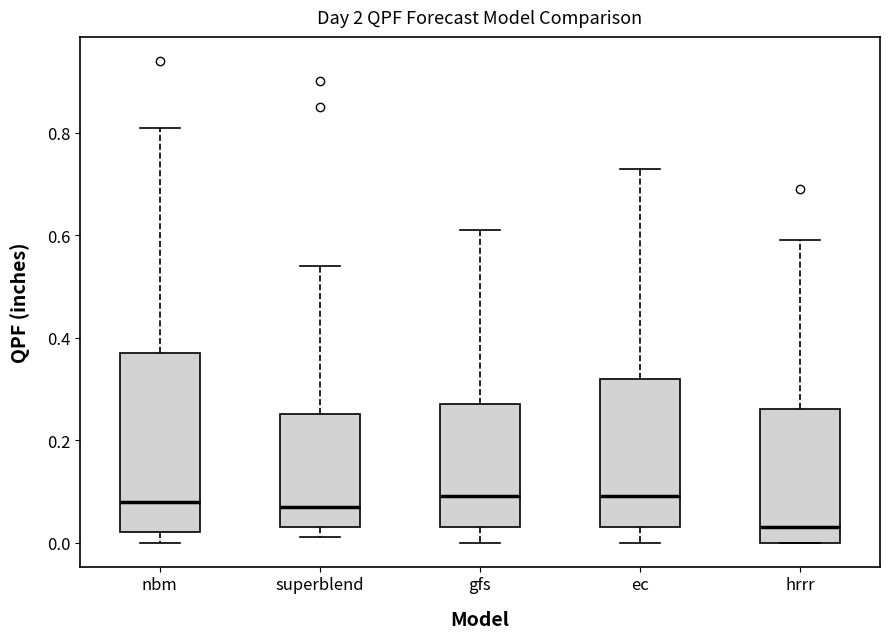

Where is the lower edge of the box for superblend on the y-axis? The values are not printed on the chart, so give them approximately, as read against the axis.

0.04